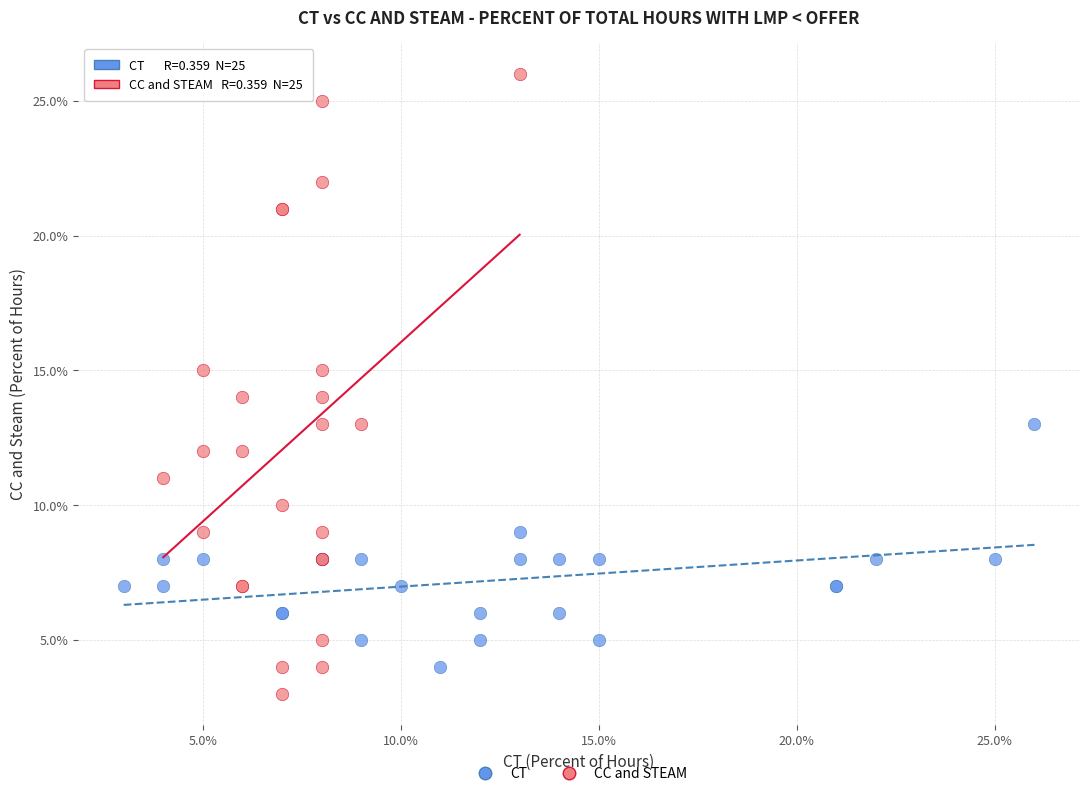

What are all the series names shown in the legend?

CT, CC and STEAM